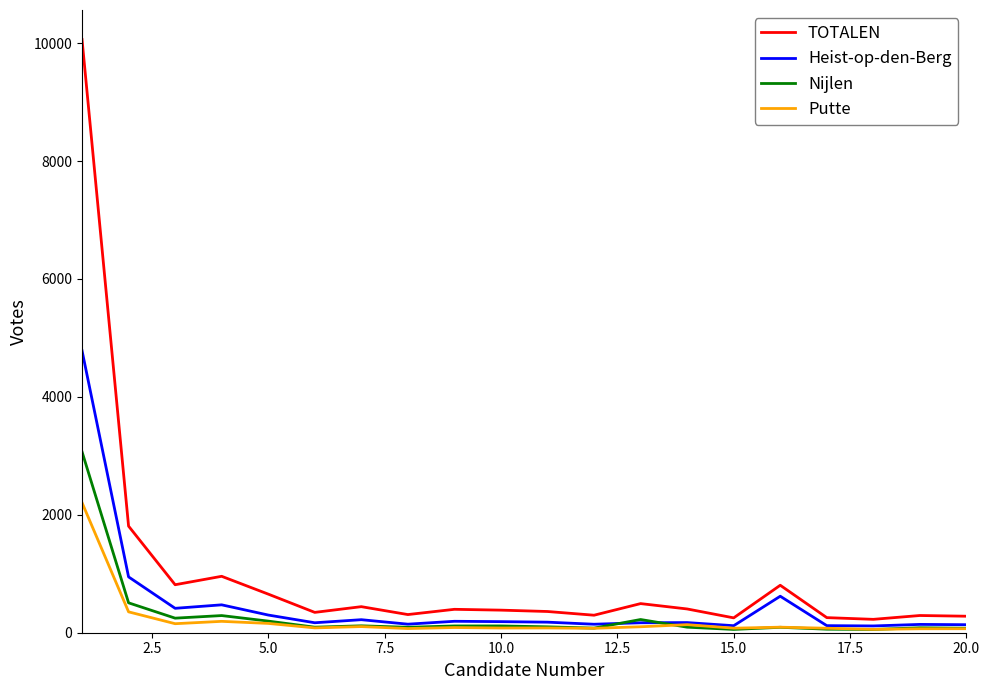

List the series in order of their peak value, highest first.

TOTALEN, Heist-op-den-Berg, Nijlen, Putte